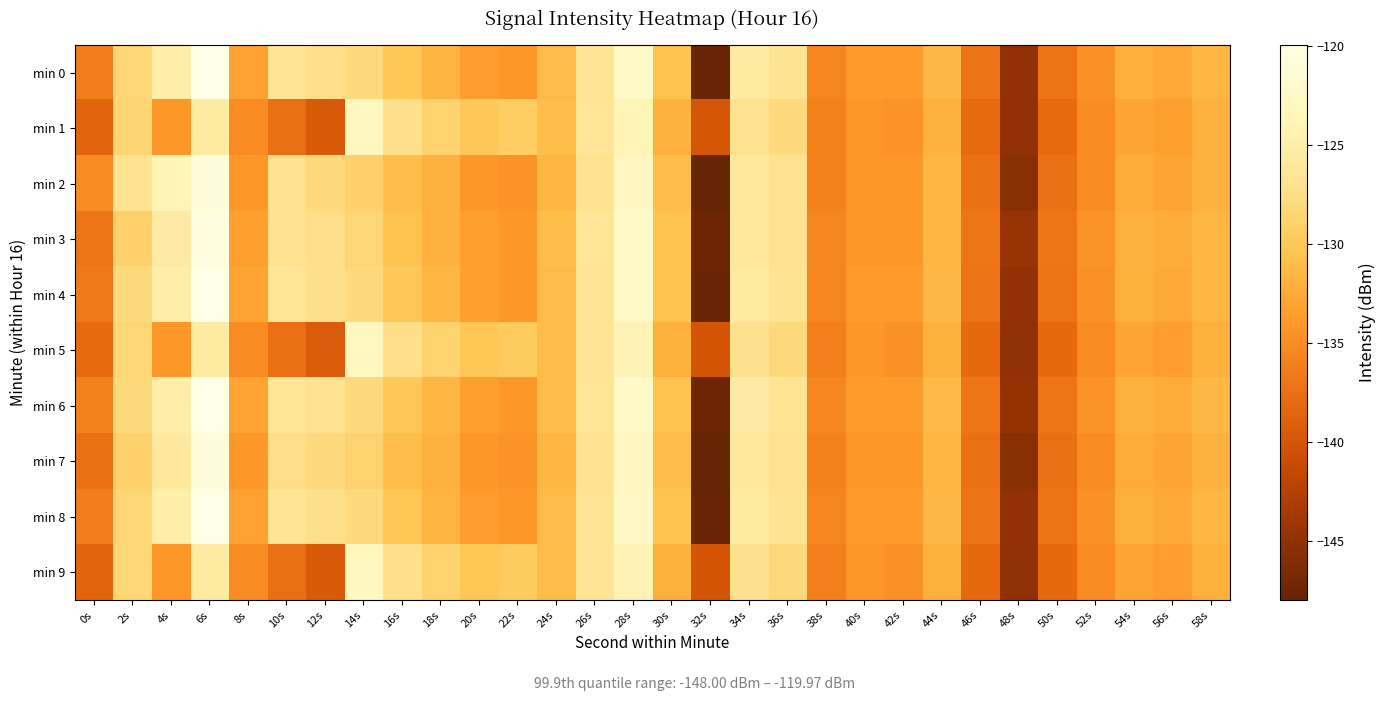

Reading right to left, extract all data points from this chart.

min 0: 58s=-131.5	56s=-132.6	54s=-132.1	52s=-134.6	50s=-137.2	48s=-144.9	46s=-137.1	44s=-131.4	42s=-133.8	40s=-133.8	38s=-135.7	36s=-126.9	34s=-125.7	32s=-147.7	30s=-130.5	28s=-122.6	26s=-126.7	24s=-131.2	22s=-134.0	20s=-133.6	18s=-131.7	16s=-130.2	14s=-128.0	12s=-127.4	10s=-126.7	8s=-133.3	6s=-120.0	4s=-125.0	2s=-128.4	0s=-136.3
min 1: 58s=-132.0	56s=-133.5	54s=-133.0	52s=-135.0	50s=-138.0	48s=-145.0	46s=-138.0	44s=-132.0	42s=-134.5	40s=-134.0	38s=-136.0	36s=-128.0	34s=-127.0	32s=-140.0	30s=-132.0	28s=-124.0	26s=-126.5	24s=-131.0	22s=-129.5	20s=-130.0	18s=-128.8	16s=-127.4	14s=-123.1	12s=-139.5	10s=-137.6	8s=-135.1	6s=-125.6	4s=-134.1	2s=-128.5	0s=-138.5
min 2: 58s=-132.0	56s=-133.0	54s=-132.5	52s=-135.0	50s=-137.5	48s=-145.5	46s=-137.5	44s=-131.5	42s=-134.0	40s=-134.0	38s=-136.0	36s=-127.0	34s=-126.0	32s=-148.0	30s=-131.0	28s=-123.0	26s=-127.0	24s=-131.5	22s=-134.5	20s=-134.0	18s=-132.0	16s=-131.0	14s=-129.0	12s=-128.0	10s=-127.0	8s=-134.0	6s=-121.0	4s=-124.0	2s=-127.0	0s=-135.0
min 3: 58s=-131.5	56s=-132.5	54s=-132.0	52s=-134.5	50s=-137.0	48s=-144.5	46s=-137.0	44s=-131.5	42s=-134.0	40s=-134.0	38s=-135.5	36s=-127.0	34s=-126.0	32s=-147.5	30s=-130.5	28s=-122.5	26s=-126.5	24s=-131.0	22s=-134.0	20s=-133.5	18s=-132.0	16s=-130.5	14s=-128.5	12s=-127.5	10s=-127.0	8s=-133.5	6s=-120.5	4s=-125.5	2s=-129.0	0s=-137.0
min 4: 58s=-131.5	56s=-132.6	54s=-132.1	52s=-134.6	50s=-137.2	48s=-144.9	46s=-137.1	44s=-131.4	42s=-133.8	40s=-133.8	38s=-135.7	36s=-126.9	34s=-125.7	32s=-147.7	30s=-130.5	28s=-122.5	26s=-126.7	24s=-131.2	22s=-134.0	20s=-133.5	18s=-131.5	16s=-130.0	14s=-128.0	12s=-127.2	10s=-126.5	8s=-133.0	6s=-120.0	4s=-125.0	2s=-128.0	0s=-136.5
min 5: 58s=-132.1	56s=-133.6	54s=-133.1	52s=-135.1	50s=-138.1	48s=-145.1	46s=-138.1	44s=-132.1	42s=-134.6	40s=-134.1	38s=-136.1	36s=-128.1	34s=-127.1	32s=-140.1	30s=-132.1	28s=-124.1	26s=-126.6	24s=-131.1	22s=-129.6	20s=-130.1	18s=-128.8	16s=-127.4	14s=-123.1	12s=-139.4	10s=-137.6	8s=-135.0	6s=-125.6	4s=-134.0	2s=-128.5	0s=-138.0
min 6: 58s=-131.4	56s=-132.5	54s=-132.0	52s=-134.5	50s=-137.0	48s=-144.8	46s=-137.0	44s=-131.3	42s=-133.7	40s=-133.7	38s=-135.5	36s=-126.8	34s=-125.5	32s=-147.5	30s=-130.5	28s=-122.5	26s=-126.5	24s=-131.0	22s=-134.0	20s=-133.5	18s=-131.5	16s=-130.0	14s=-128.0	12s=-127.0	10s=-126.5	8s=-133.0	6s=-120.0	4s=-125.0	2s=-128.0	0s=-136.0
min 7: 58s=-132.0	56s=-133.0	54s=-132.5	52s=-135.0	50s=-137.5	48s=-145.5	46s=-137.5	44s=-131.5	42s=-134.0	40s=-134.0	38s=-136.0	36s=-127.0	34s=-126.0	32s=-148.0	30s=-131.0	28s=-123.0	26s=-127.0	24s=-131.5	22s=-134.5	20s=-134.0	18s=-132.0	16s=-131.0	14s=-128.8	12s=-128.0	10s=-127.5	8s=-134.0	6s=-121.0	4s=-125.8	2s=-129.0	0s=-137.5
min 8: 58s=-131.5	56s=-132.6	54s=-132.1	52s=-134.6	50s=-137.2	48s=-144.9	46s=-137.1	44s=-131.4	42s=-133.8	40s=-133.8	38s=-135.7	36s=-126.9	34s=-125.7	32s=-147.7	30s=-130.5	28s=-122.6	26s=-126.7	24s=-131.2	22s=-134.0	20s=-133.6	18s=-131.7	16s=-130.2	14s=-128.0	12s=-127.4	10s=-126.7	8s=-133.3	6s=-120.0	4s=-125.0	2s=-128.4	0s=-136.2
min 9: 58s=-132.1	56s=-133.6	54s=-133.1	52s=-135.1	50s=-138.1	48s=-145.1	46s=-138.1	44s=-132.1	42s=-134.6	40s=-134.1	38s=-136.1	36s=-128.1	34s=-127.1	32s=-140.1	30s=-132.1	28s=-124.1	26s=-126.6	24s=-131.1	22s=-129.6	20s=-130.1	18s=-128.8	16s=-127.4	14s=-123.1	12s=-139.5	10s=-137.6	8s=-135.1	6s=-125.6	4s=-134.1	2s=-128.5	0s=-138.5